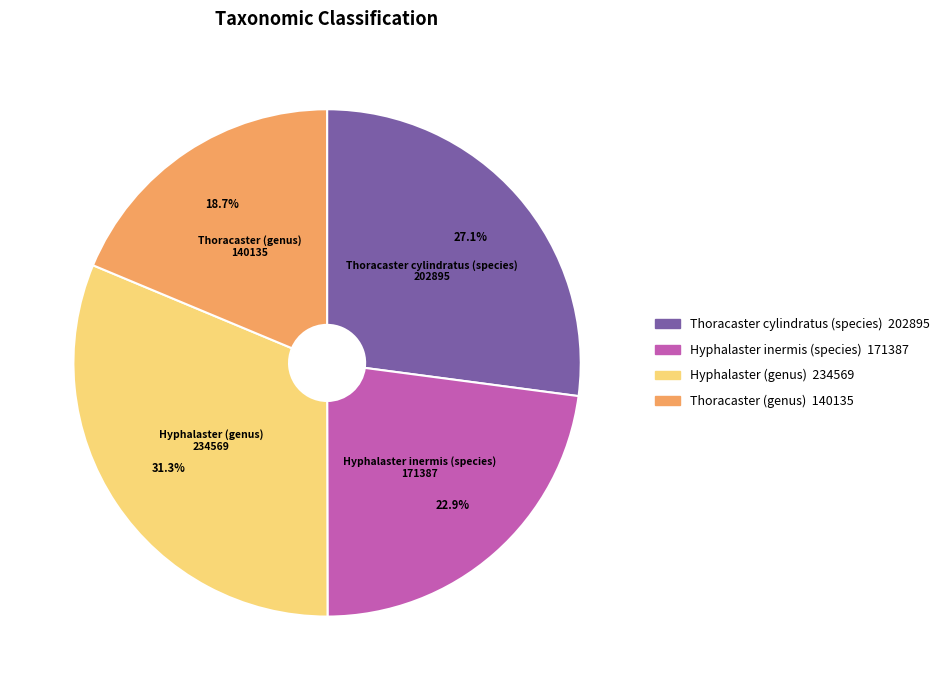

To the nearest percent, what is the combined percentage of Thoracaster cylindratus (species) and Hyphalaster (genus)?

58%